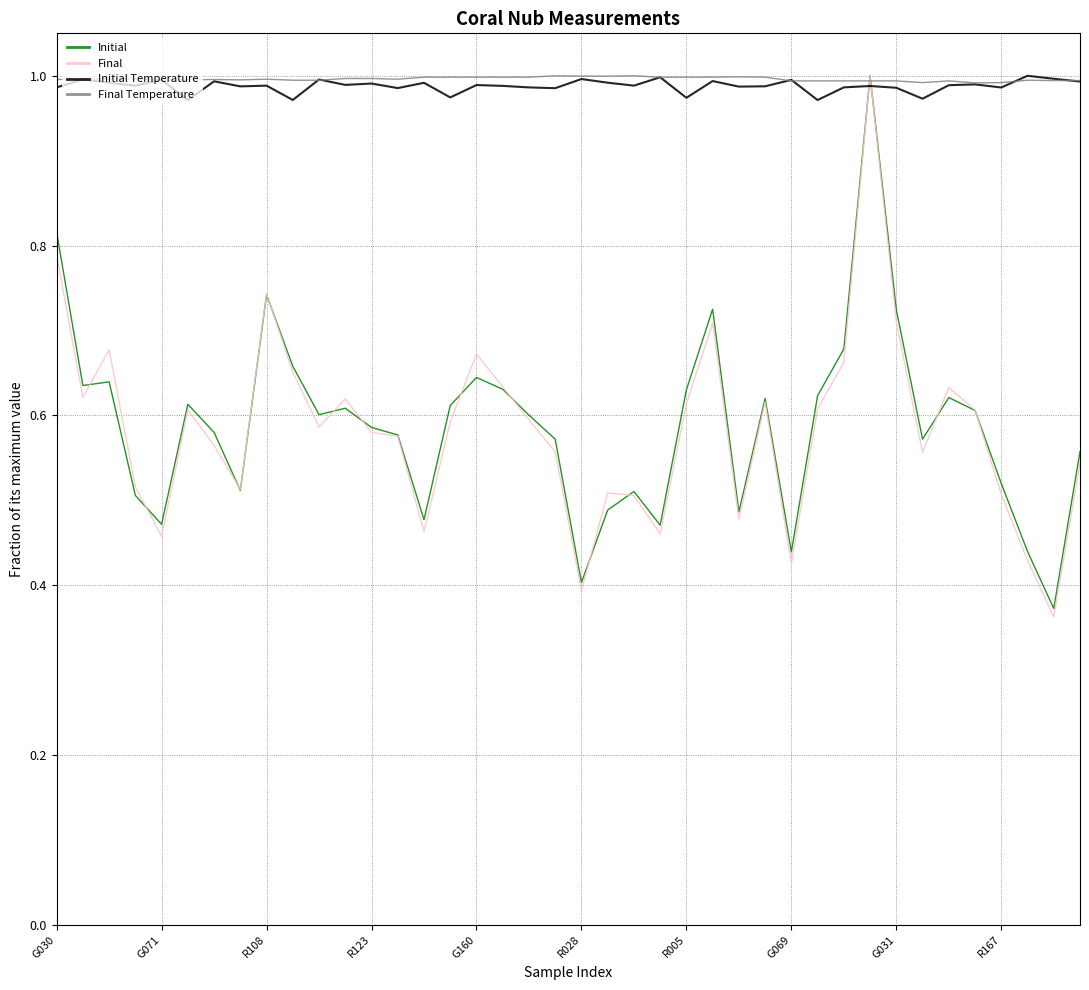

After their last crossing, which series has the higher values: Initial or Initial Temperature?

Initial Temperature